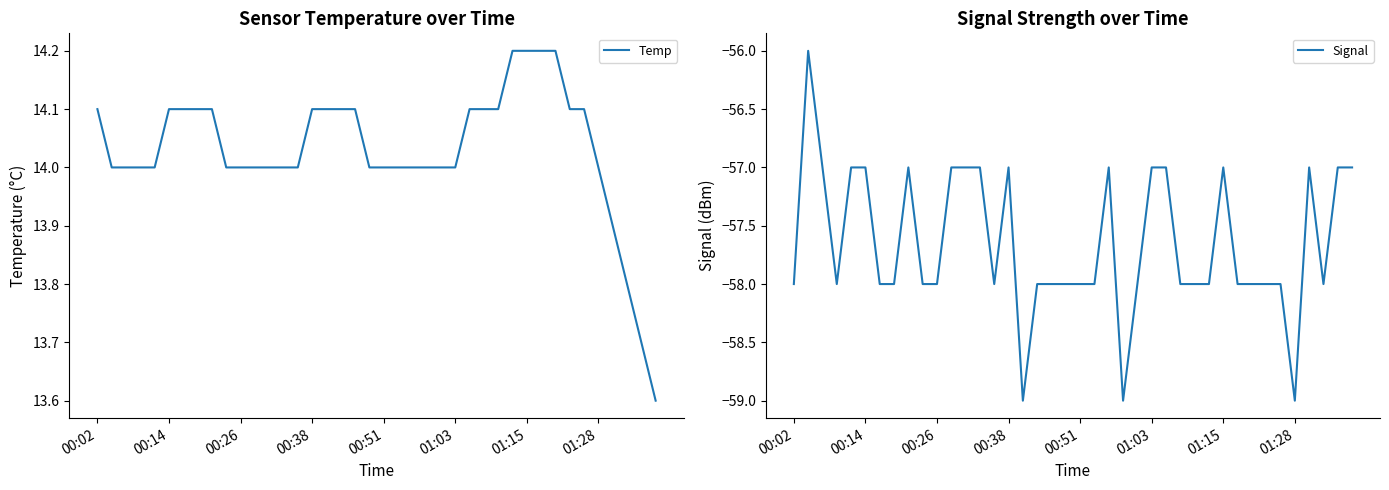

How many Temp values are between 14 and 15?

36